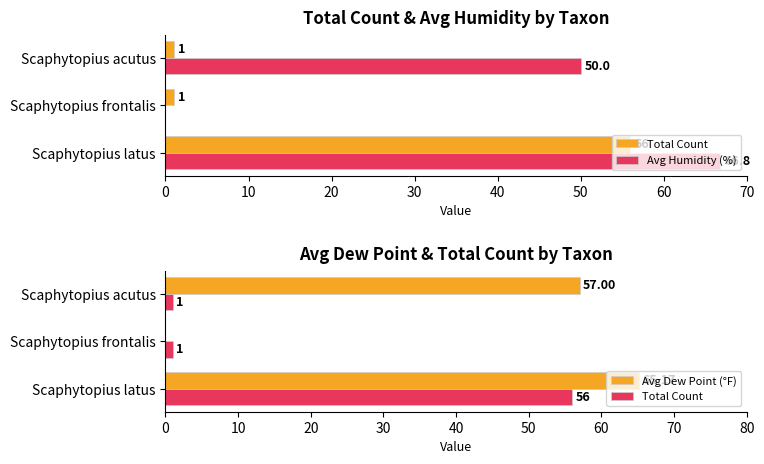

How many values in the Total Count series exceed 1?

1